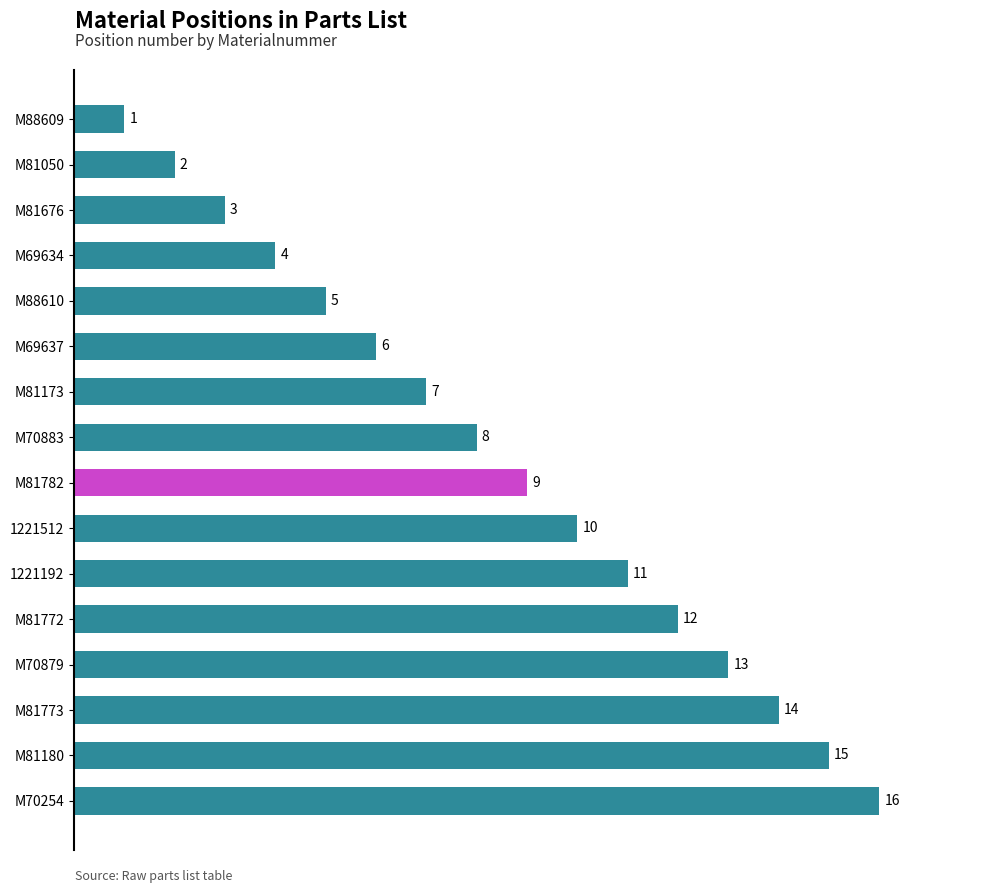

Does the chart contain any negative values?

No